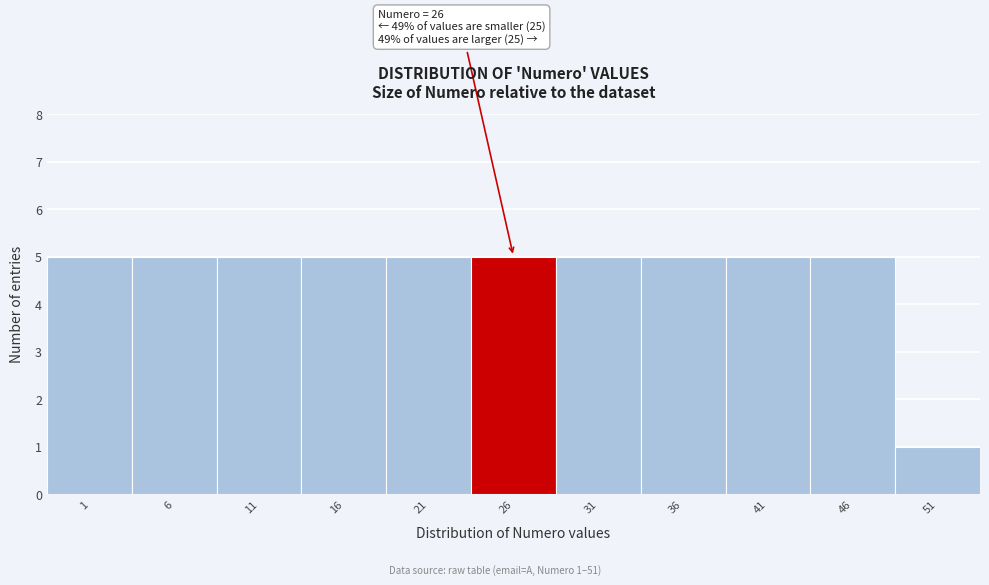

Reading left to right, extract all data points from this chart.

1=5	6=5	11=5	16=5	21=5	26=5	31=5	36=5	41=5	46=5	51=1